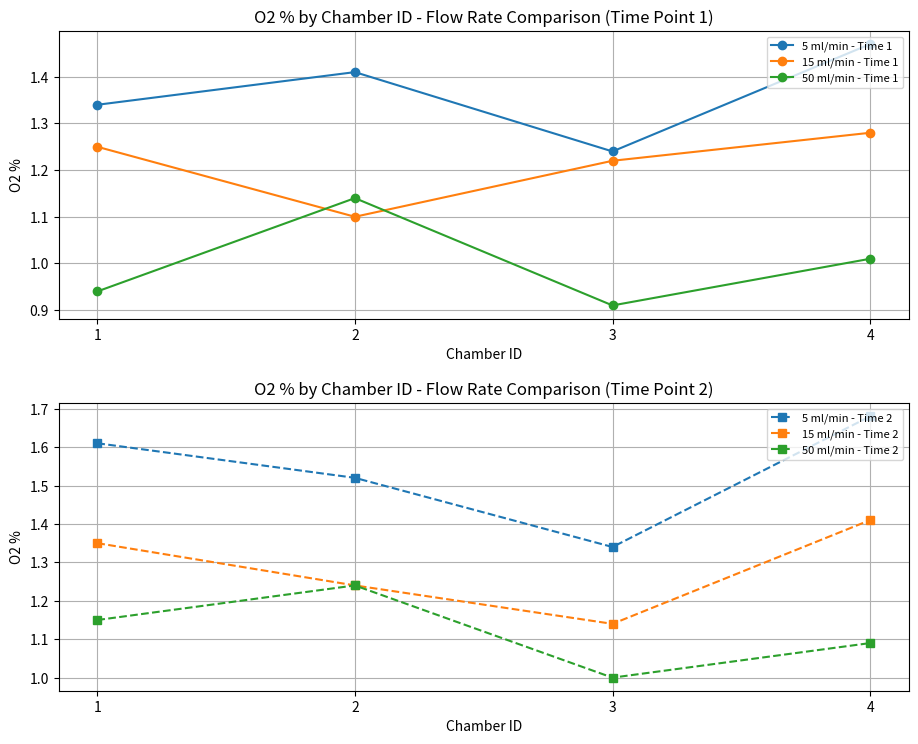

How many values in the 50 ml/min - Time 1 series exceed 1?

2